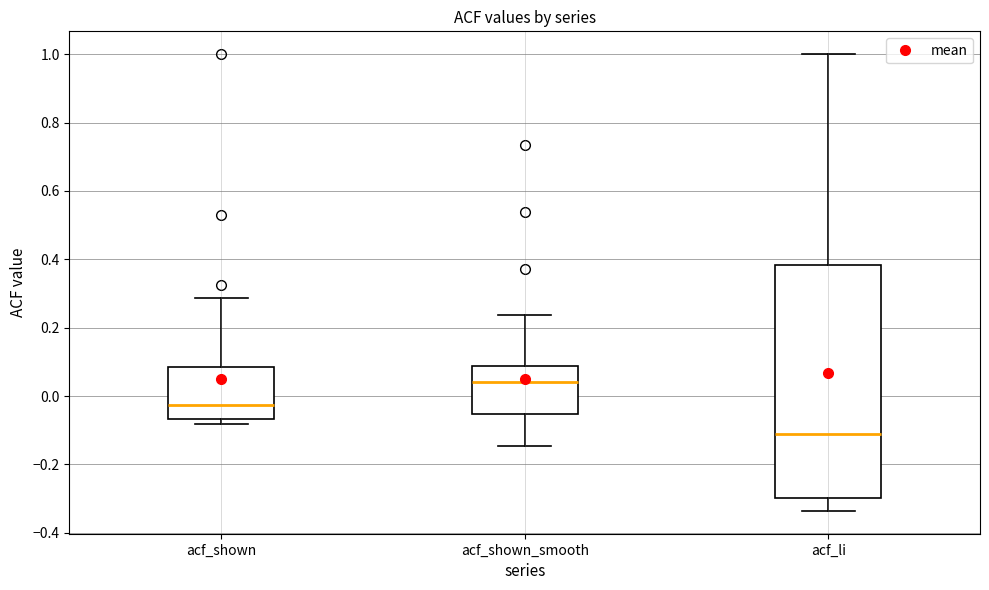

Reading left to right, read every box against the y-axis: the position of its median line, the range the box covers, and the ends of its whiskers. The values are not printed on the chart, so give them approximately, as read against the axis.

acf_shown: median -0.02, box -0.06 to 0.08, whiskers -0.08 to 0.28
acf_shown_smooth: median 0.04, box -0.06 to 0.08, whiskers -0.14 to 0.24
acf_li: median -0.12, box -0.30 to 0.38, whiskers -0.34 to 1.00